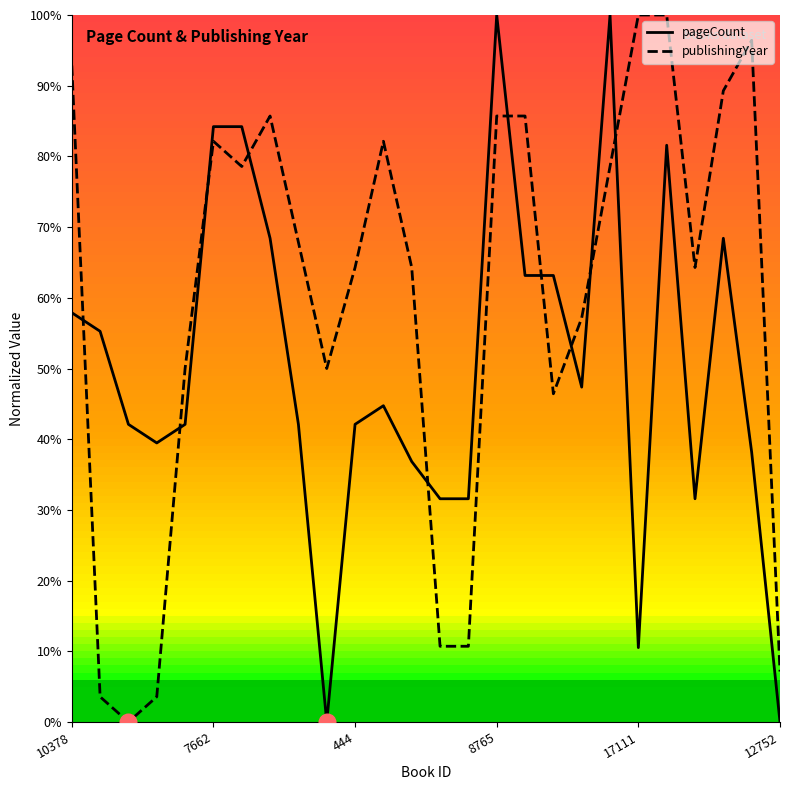

Reading left to right, extract all data points from this chart.

pageCount: 57.9	55.3	42.1	39.5	42.1	84.2	84.2	68.4	42.1	0.0	42.1	44.7	36.8	31.6	31.6	100.0	63.2	63.2	47.4	100.0	10.5	81.6	31.6	68.4	38.2	0.0
publishingYear: 92.9	3.6	0.0	3.6	50.0	82.1	78.6	85.7	67.9	50.0	64.3	82.1	64.3	10.7	10.7	85.7	85.7	46.4	57.1	78.6	100.0	100.0	64.3	89.3	96.4	7.1